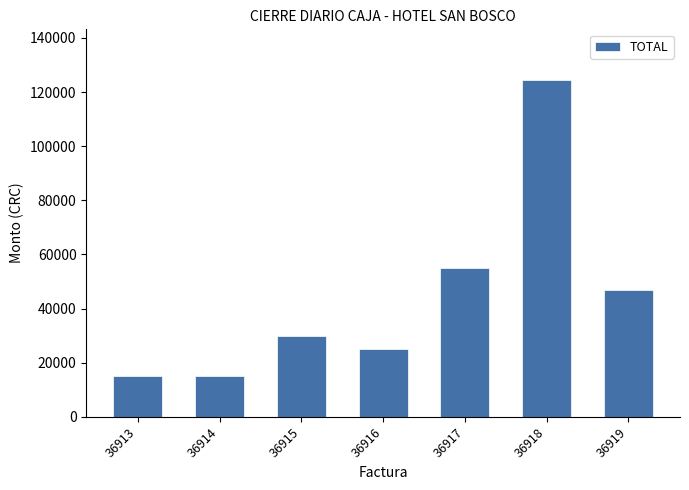

Reading left to right, extract all data points from this chart.

15000	15000	30000	25000	55000	124500	47000